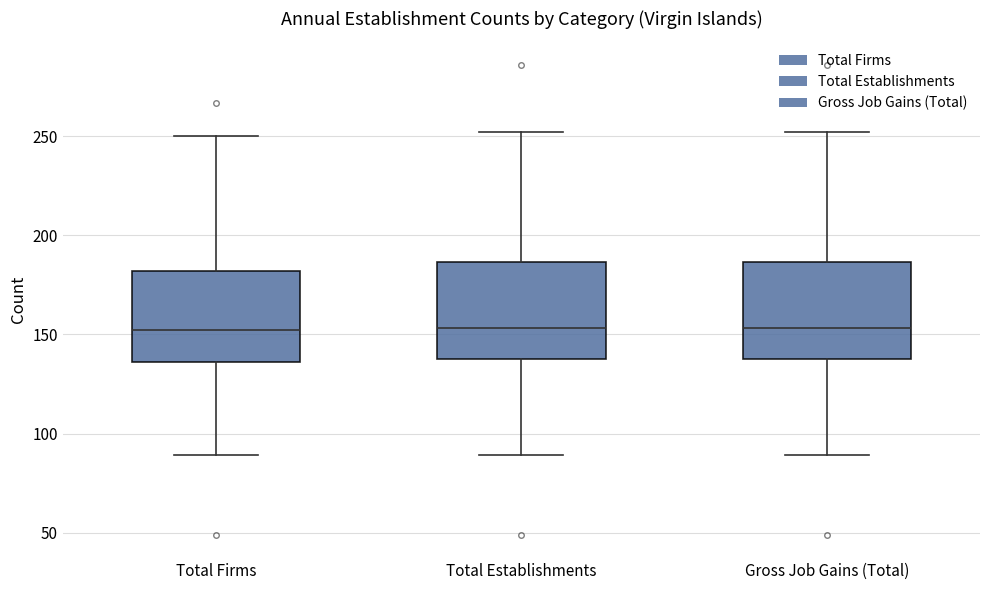

Reading left to right, read every box against the y-axis: the position of its median line, the range the box covers, and the ends of its whiskers. The values are not printed on the chart, so give them approximately, as read against the axis.

Total Firms: median 150, box 135 to 180, whiskers 90 to 250
Total Establishments: median 155, box 140 to 185, whiskers 90 to 250
Gross Job Gains (Total): median 155, box 140 to 185, whiskers 90 to 250